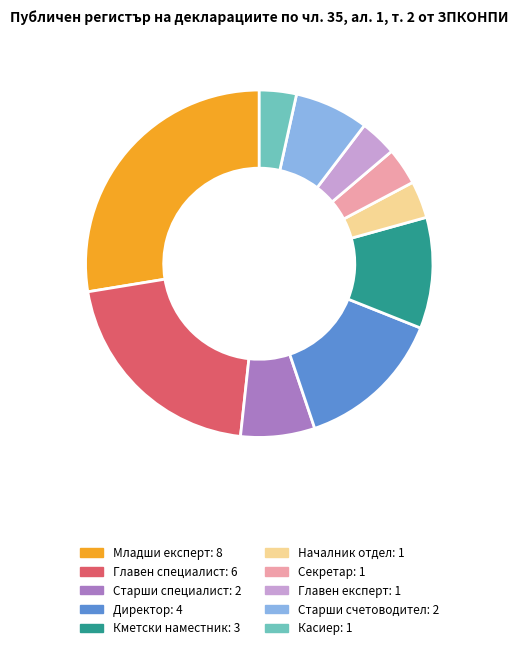

What is the largest slice in the pie chart?

Младши експерт